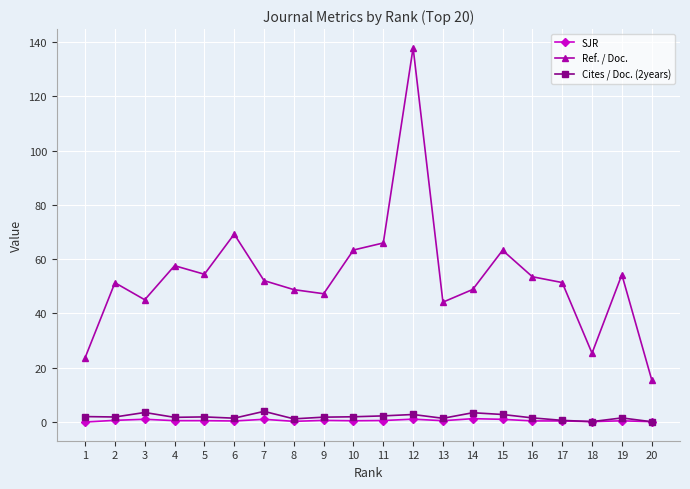

At which category does Cites / Doc. (2years) reach its first local peak?

3